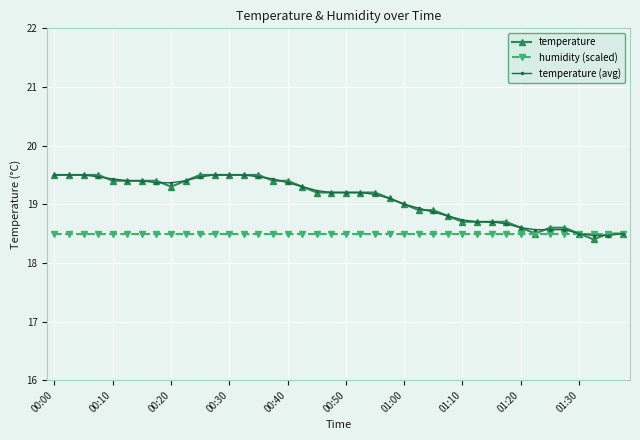

How many categories are shown in the chart?

40